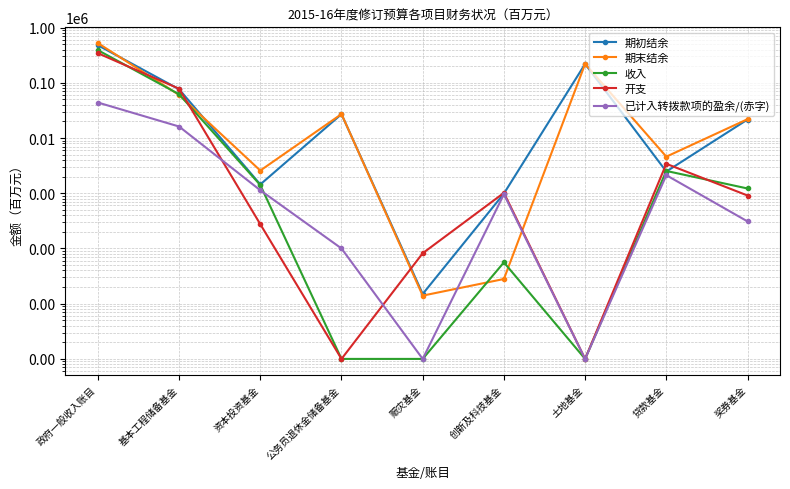

True or false: 收入 has more than 2 points higher than both neighbors.

False